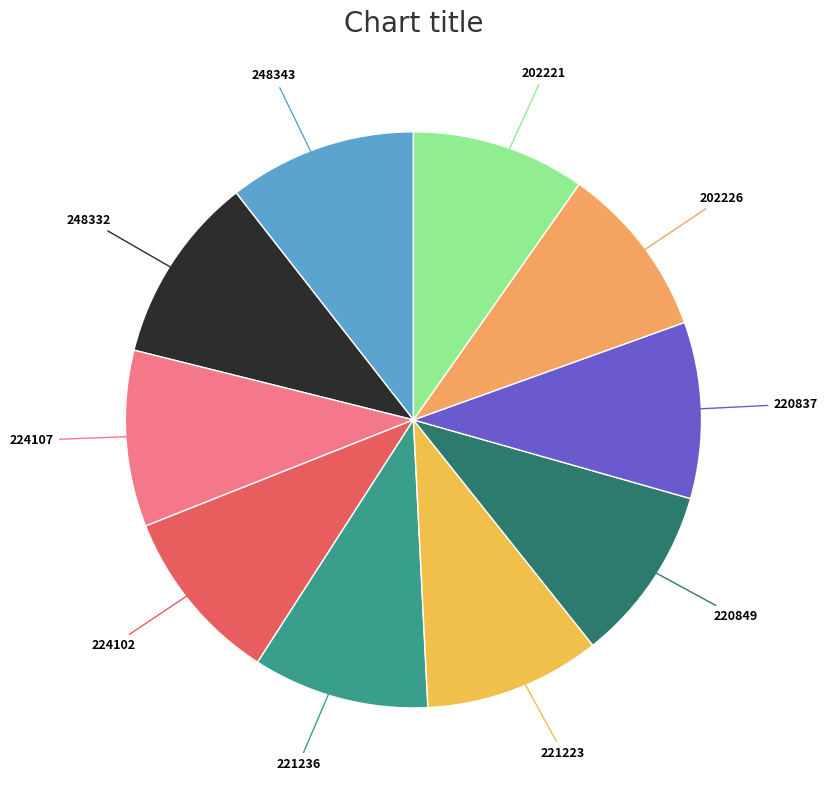

Combined, do 221223 and 224107 account for over 50%?

No